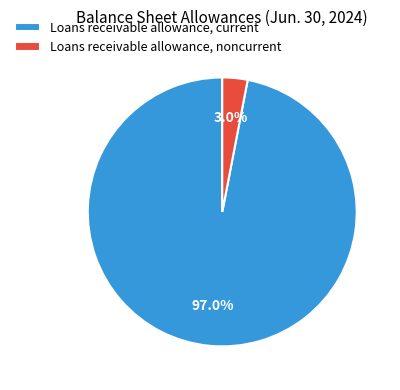

True or false: Loans receivable allowance, current accounts for 97% of the total.

True